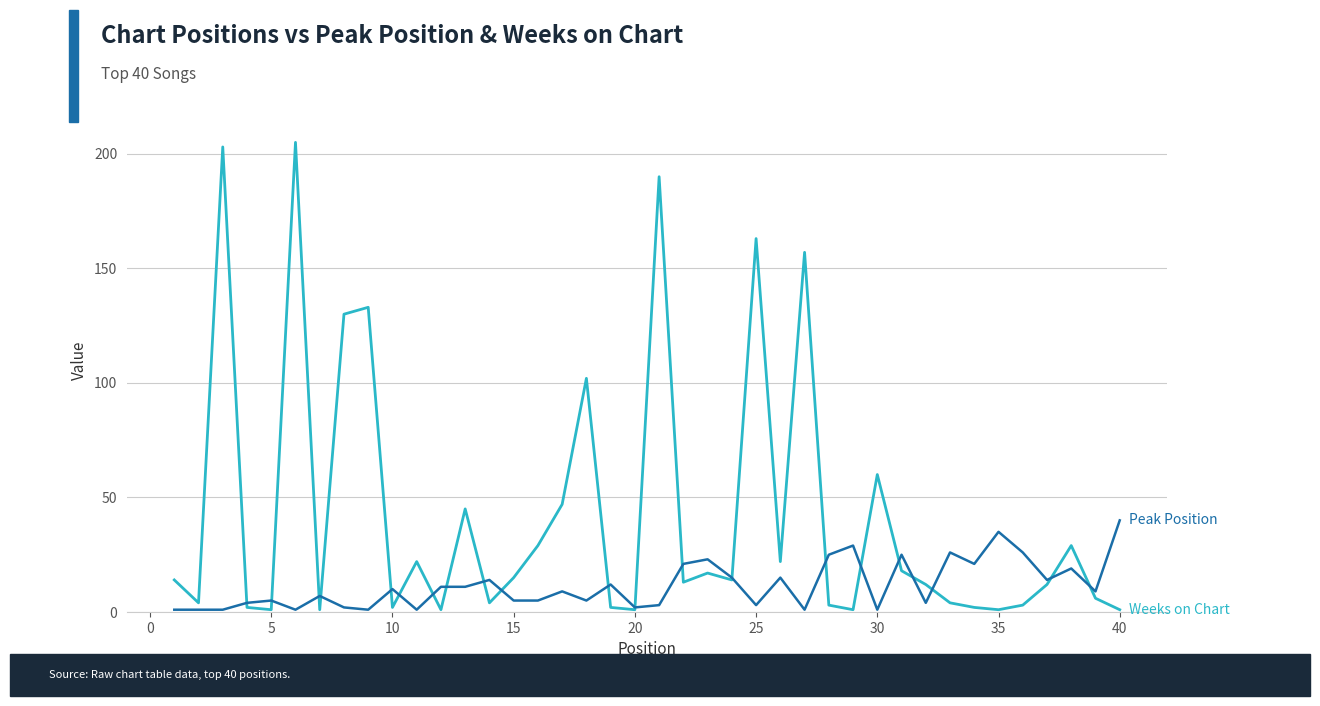

What is the maximum value shown in the chart?

205